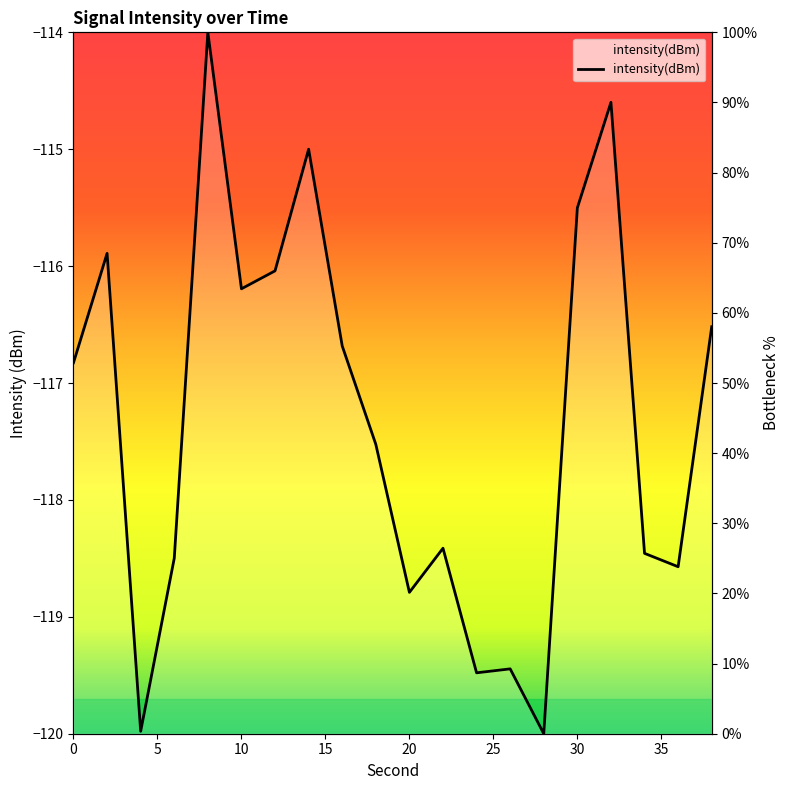

Where is the first local maximum?

2